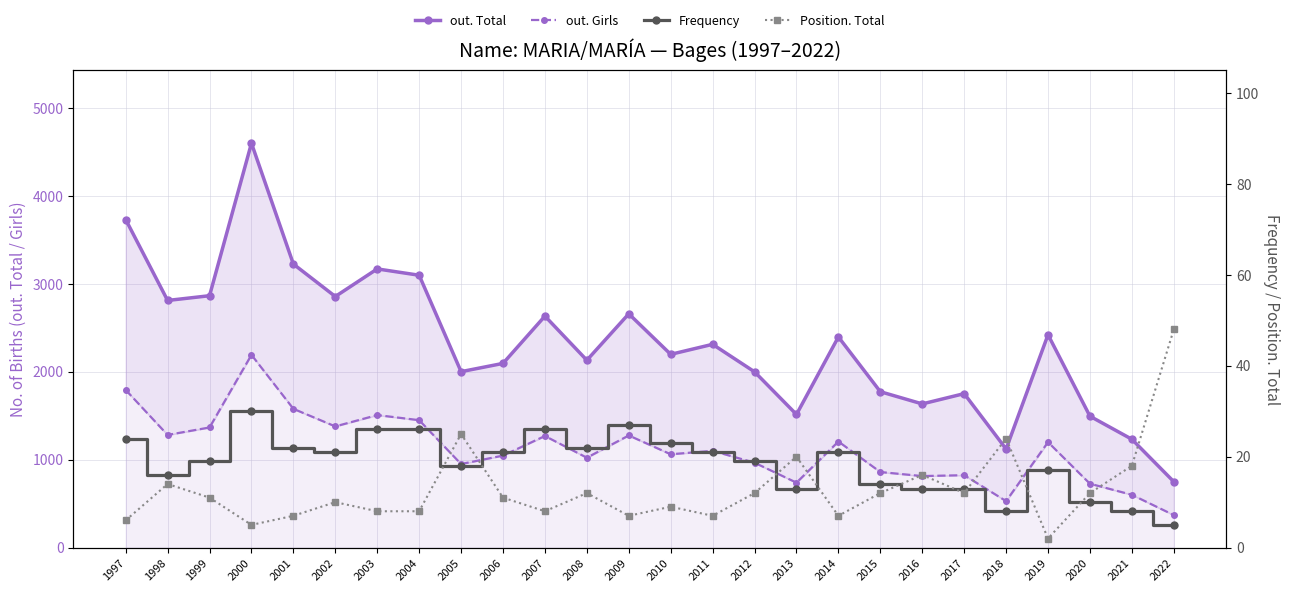

True or false: Position. Total and out. Total intersect in this chart.

False